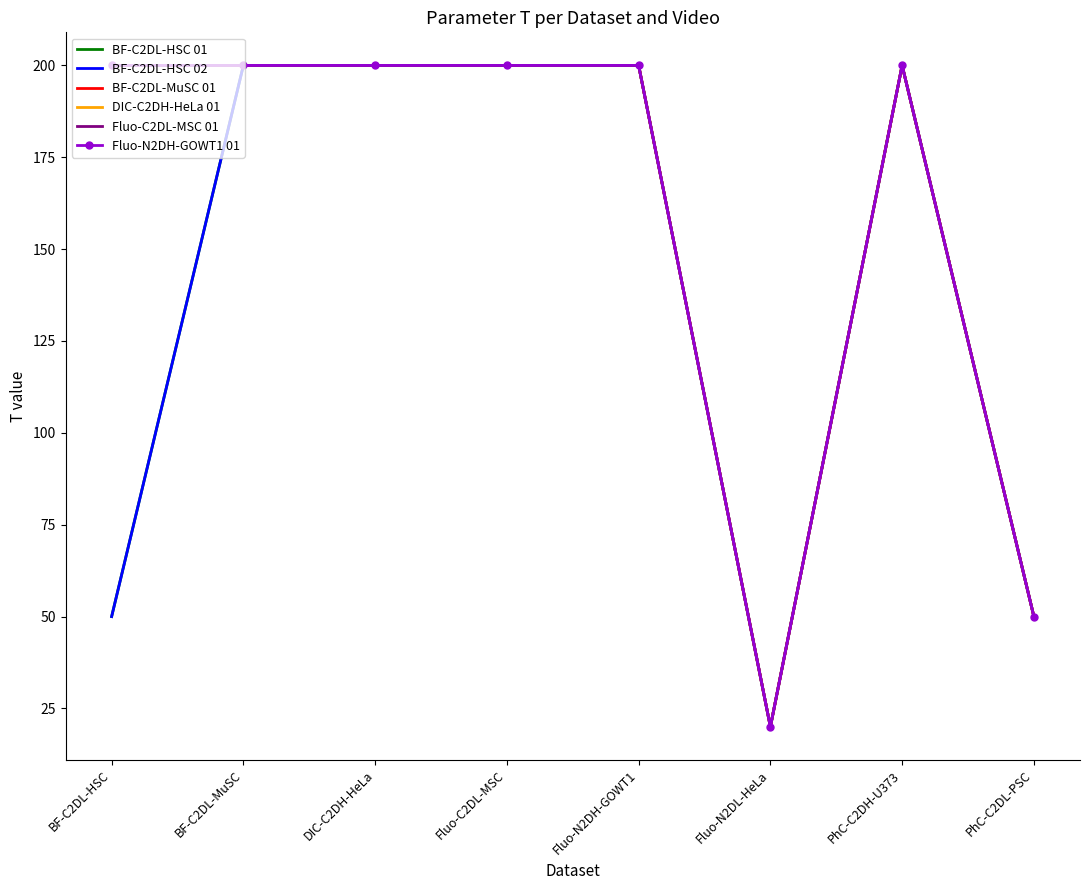

How many interior local peaks does the Fluo-N2DH-GOWT1 01 series have?

1